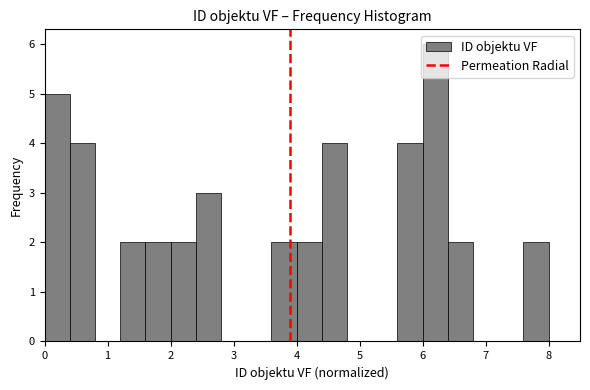

What is the height of the bar covering 4.0 to 4.4 on the x-axis? The values are not printed on the chart, so give them approximately, as read against the axis.

2